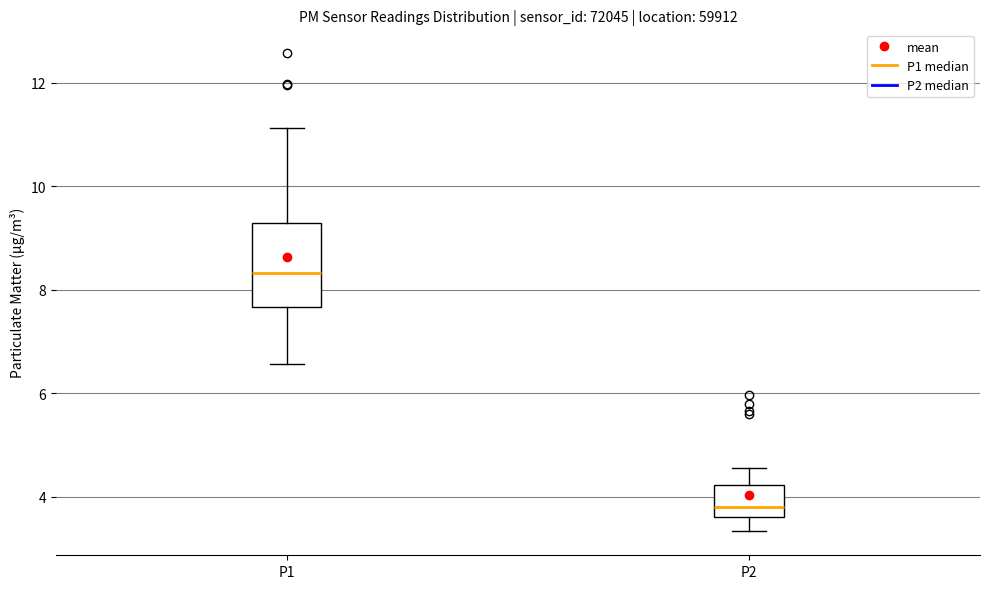

Reading left to right, read every box against the y-axis: the position of its median line, the range the box covers, and the ends of its whiskers. The values are not printed on the chart, so give them approximately, as read against the axis.

P1: median 8.4, box 7.6 to 9.2, whiskers 6.6 to 11.2
P2: median 3.8, box 3.6 to 4.2, whiskers 3.4 to 4.6